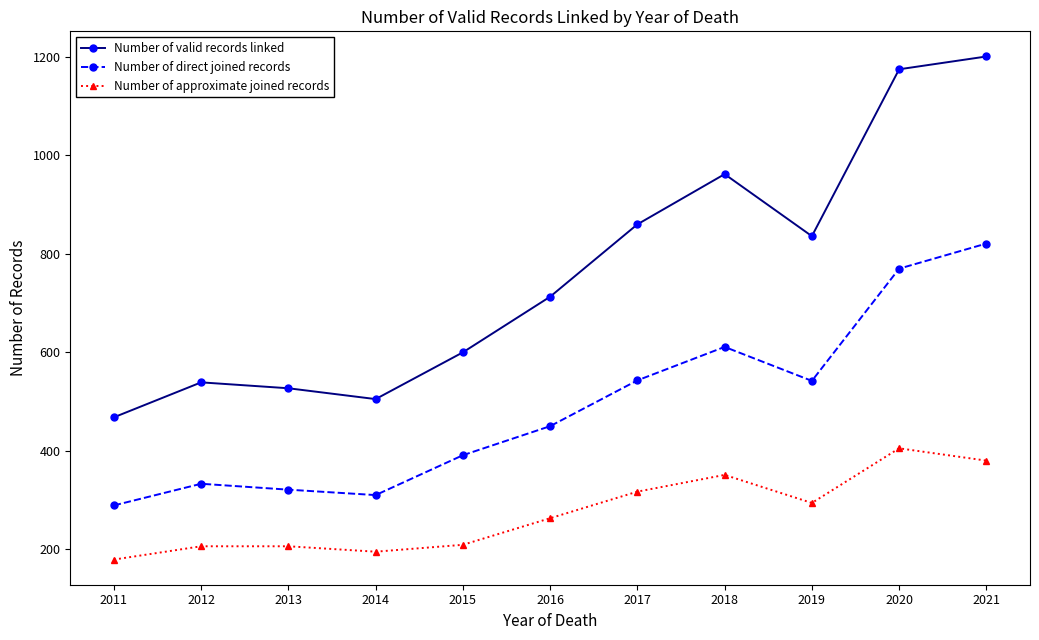

What is the value of the Number of direct joined records point at the 11th from the left?

821